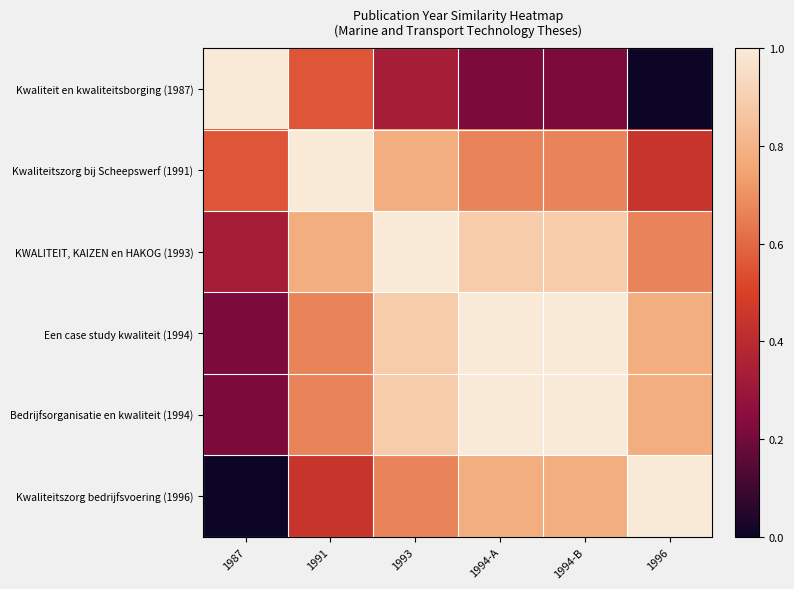

What is the total value across all series at 1996?

3.7